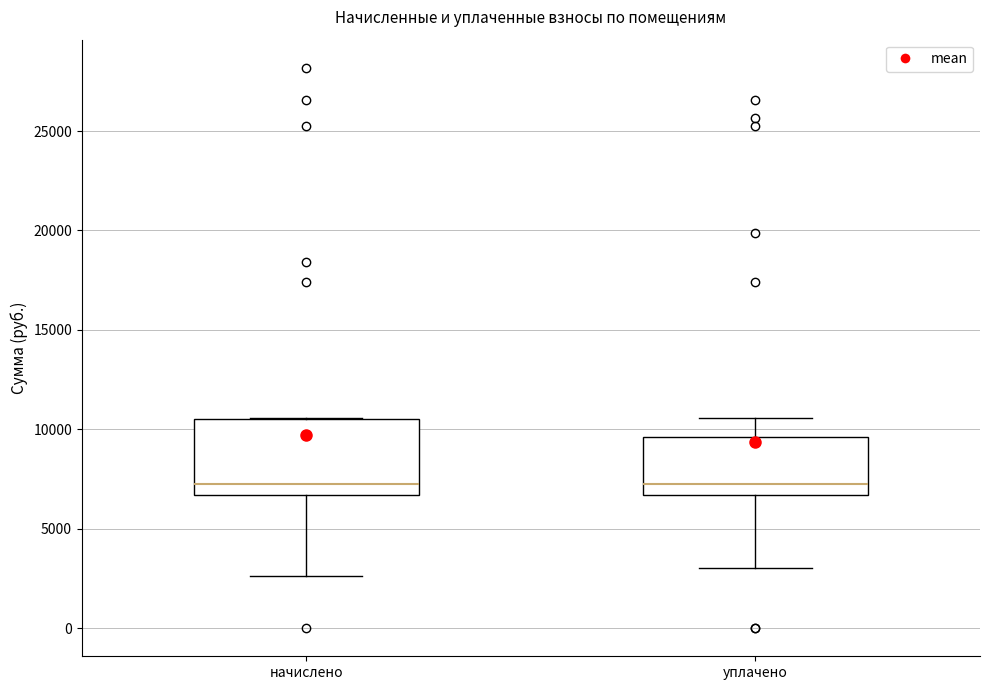

Where does the lower whisker of the box for уплачено end on the y-axis? The values are not printed on the chart, so give them approximately, as read against the axis.

3000